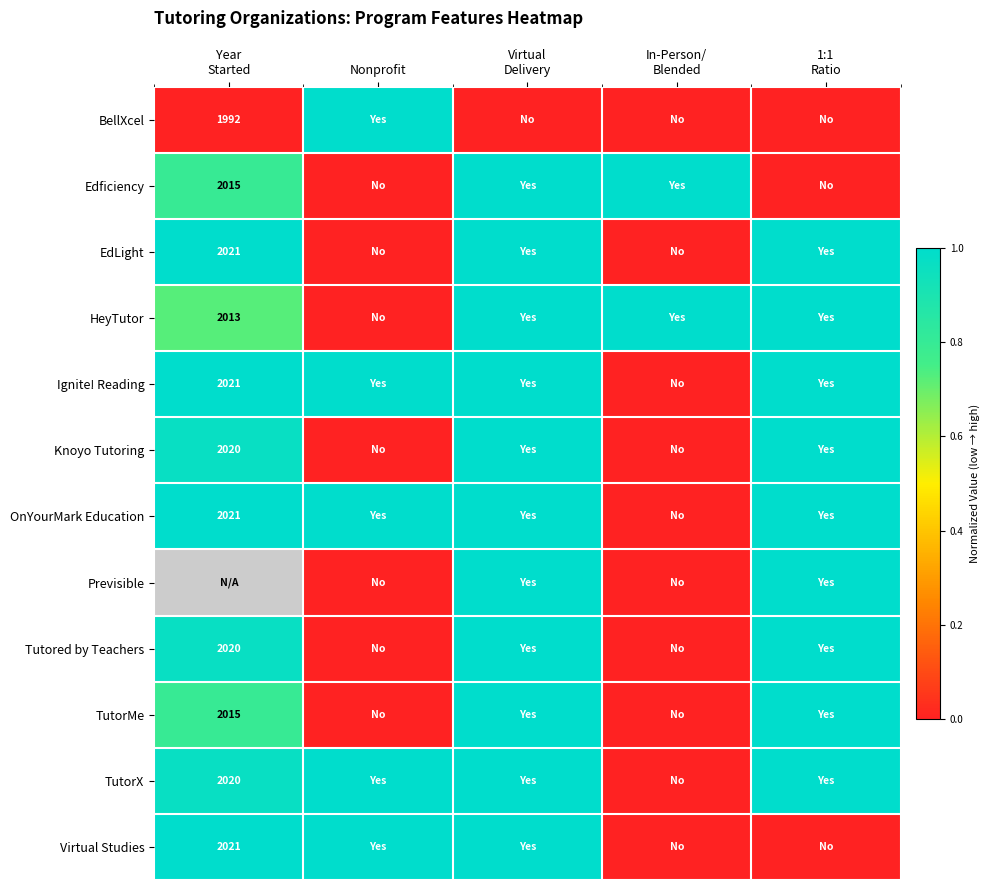

What is the sum of the TutorX values at Nonprofit and In-Person/ Blended?

1.0